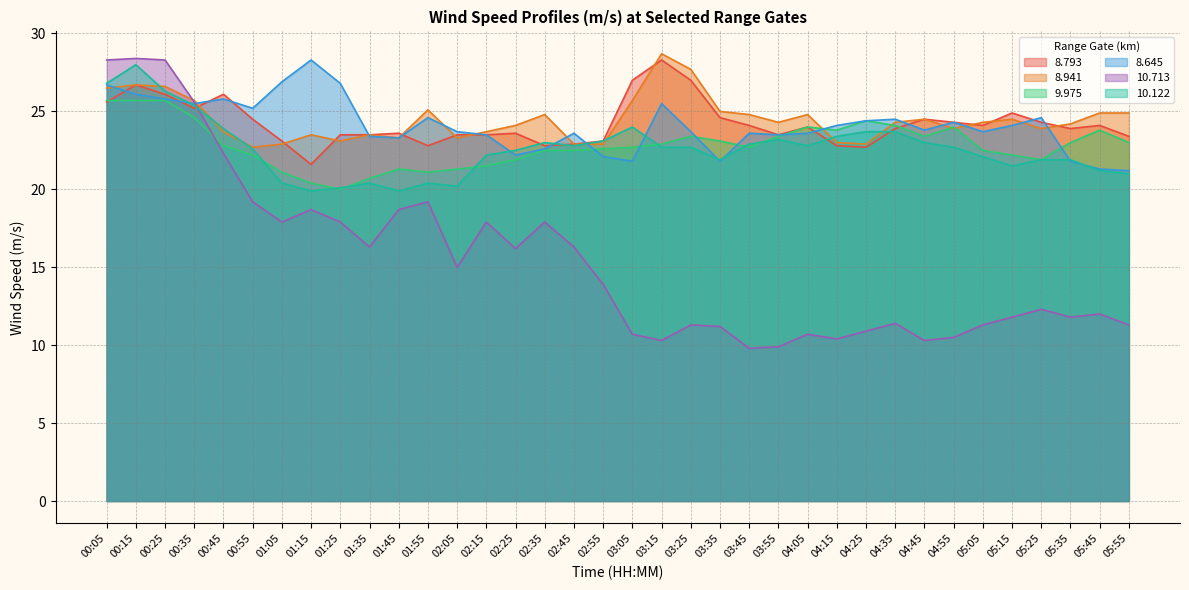

Read the 8.645 value at 03:05.

21.8